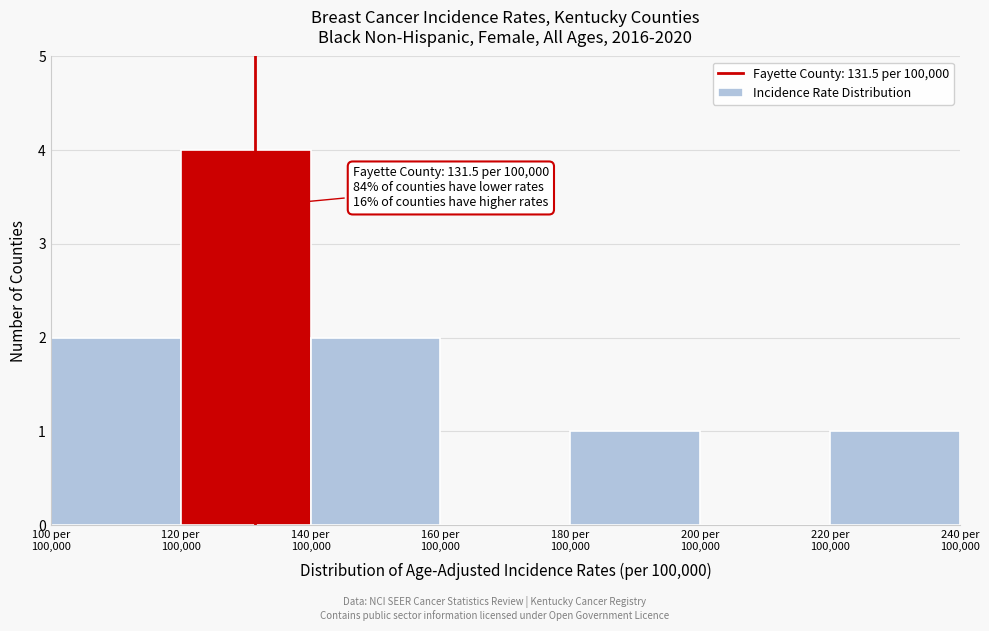

What is the sum of all values?

10